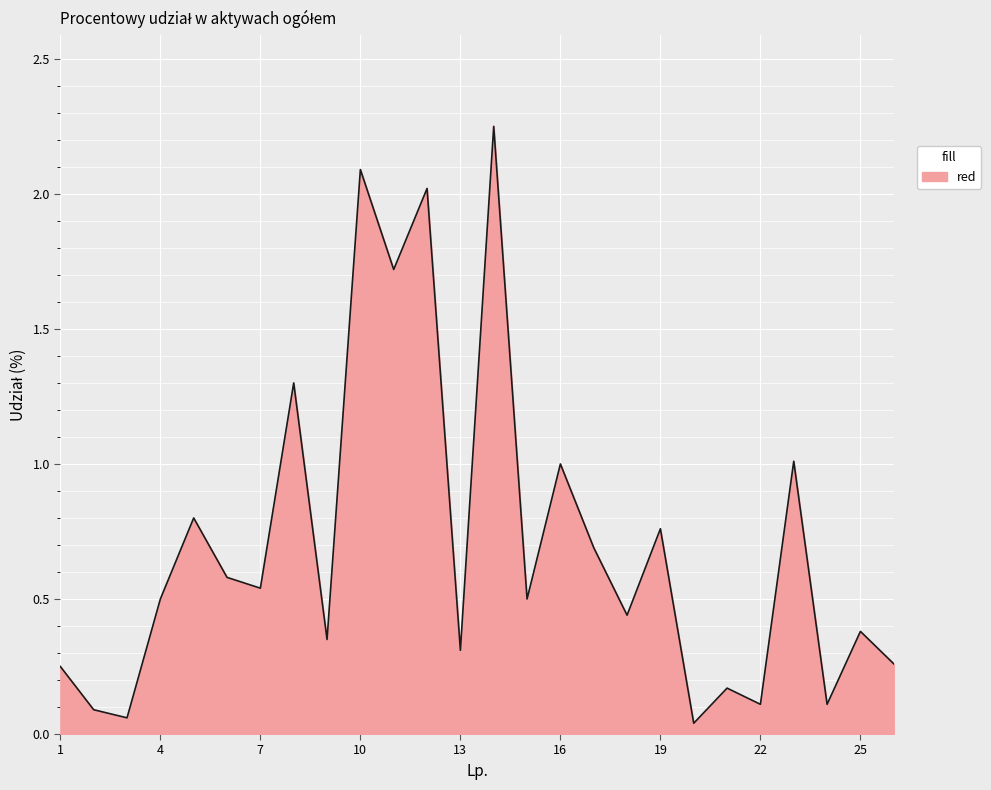

List the labels in order of value, smallest first.

20, 3, 2, 22, 24, 21, 1, 26, 13, 9, 25, 18, 4, 15, 7, 6, 17, 19, 5, 16, 23, 8, 11, 12, 10, 14